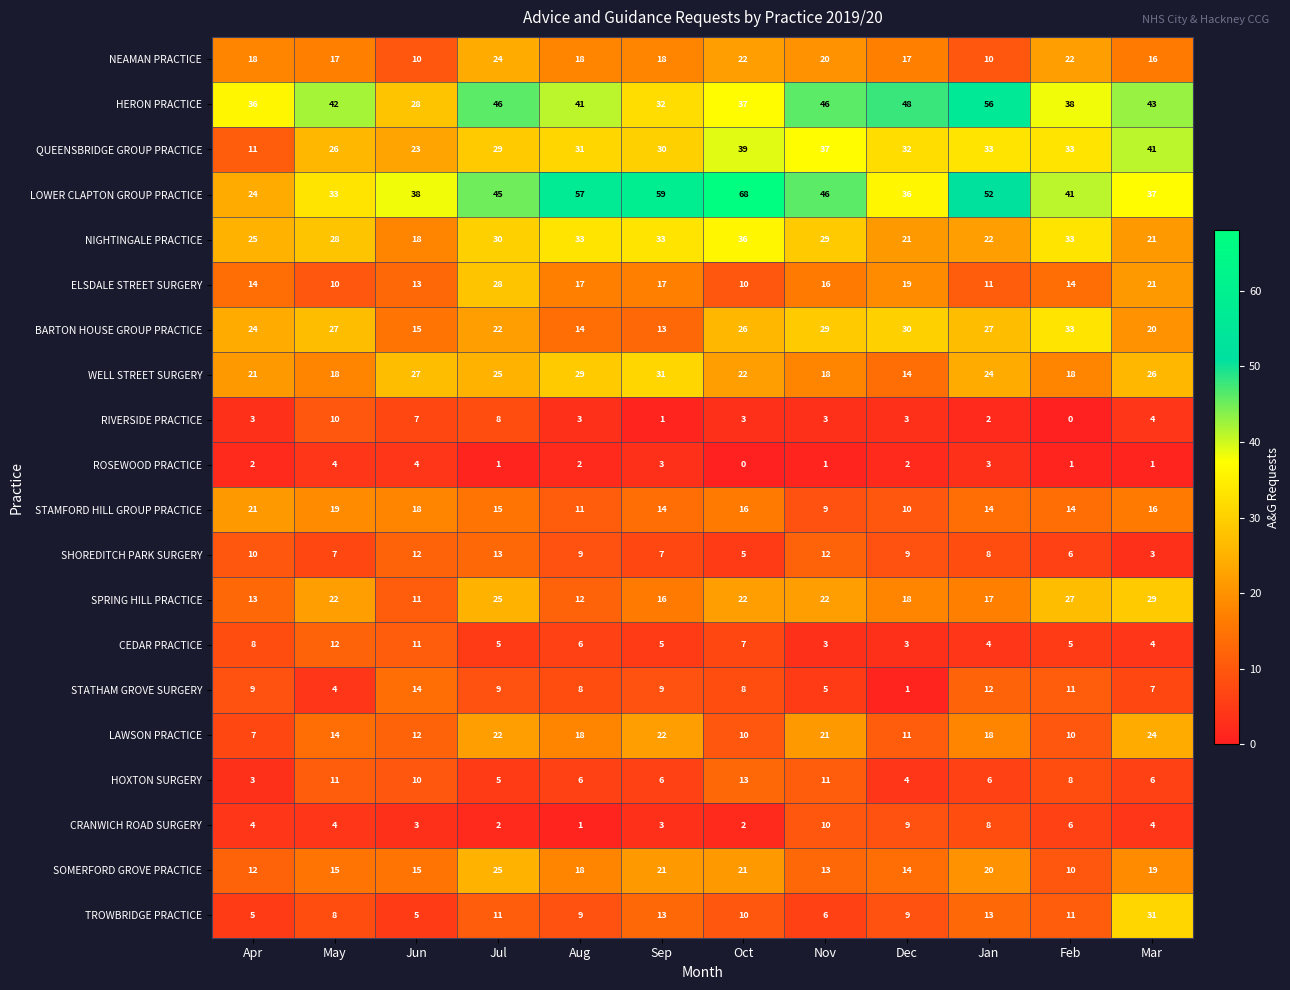

Which category has the highest value in the SHOREDITCH PARK SURGERY series?

Jul